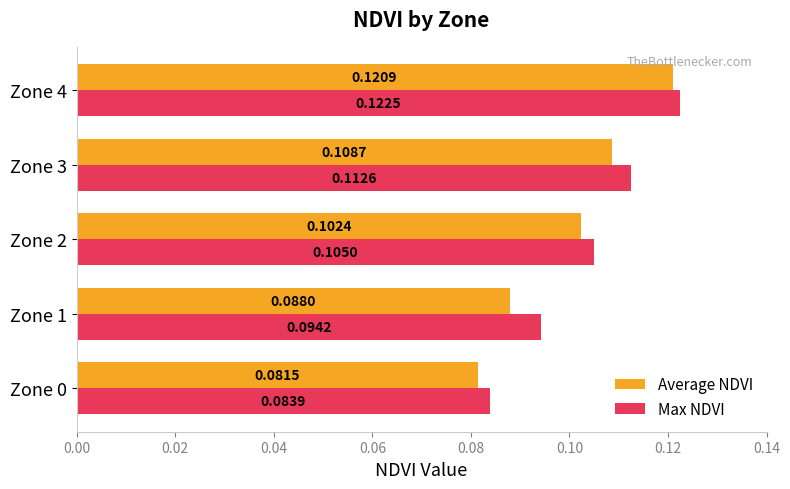

Which series has the widest spread of values?

Average NDVI